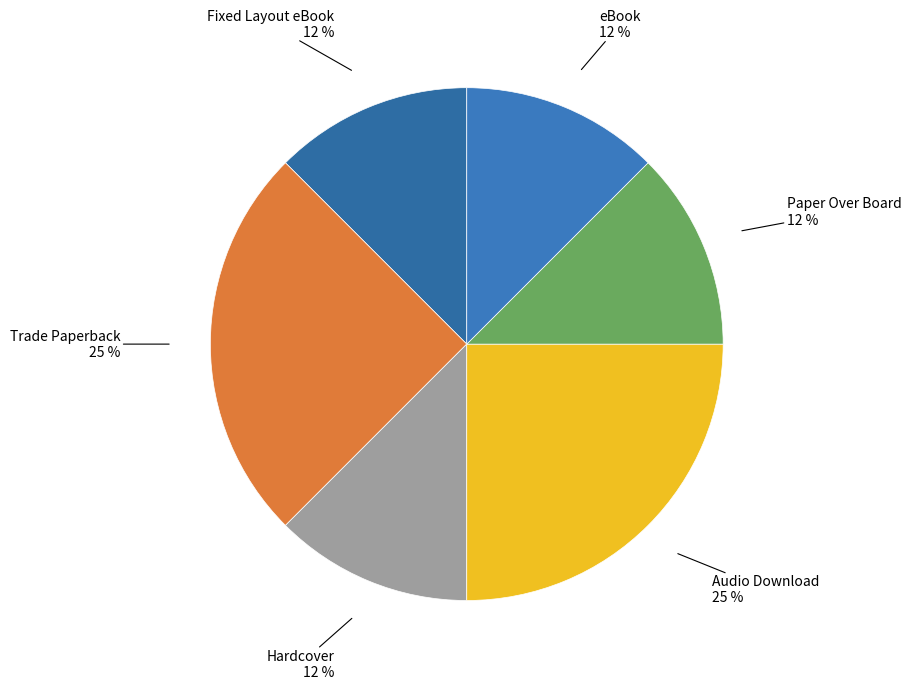

Count the number of slices in the pie.

6